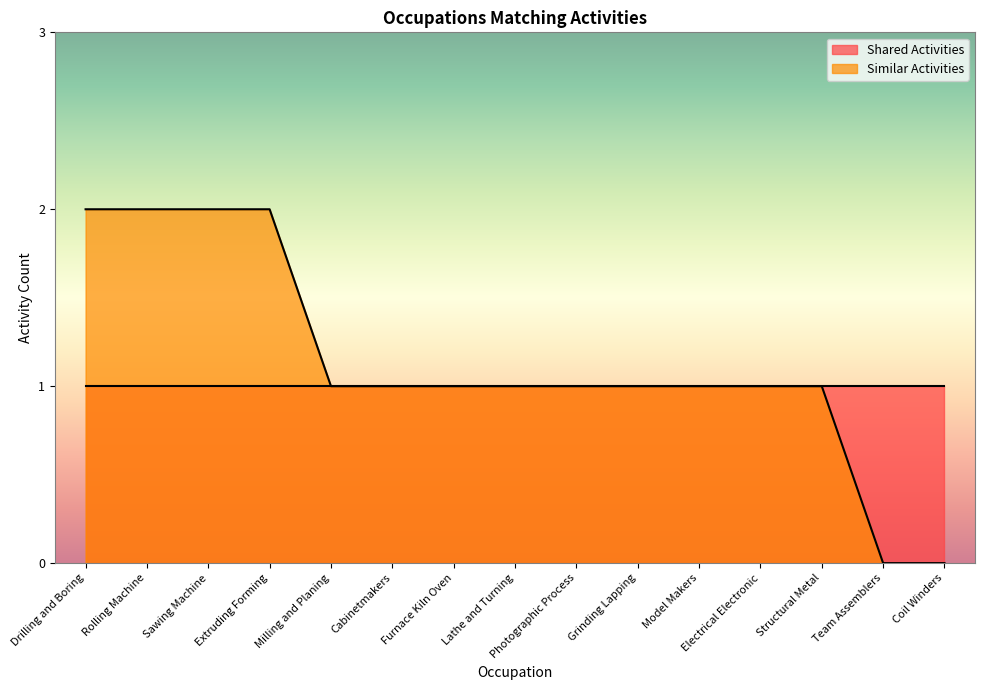

List the labels in order of value, smallest first.

Team Assemblers, Coil Winders, Milling and Planing, Cabinetmakers, Furnace Kiln Oven, Lathe and Turning, Photographic Process, Grinding Lapping, Model Makers, Electrical Electronic, Structural Metal, Drilling and Boring, Rolling Machine, Sawing Machine, Extruding Forming